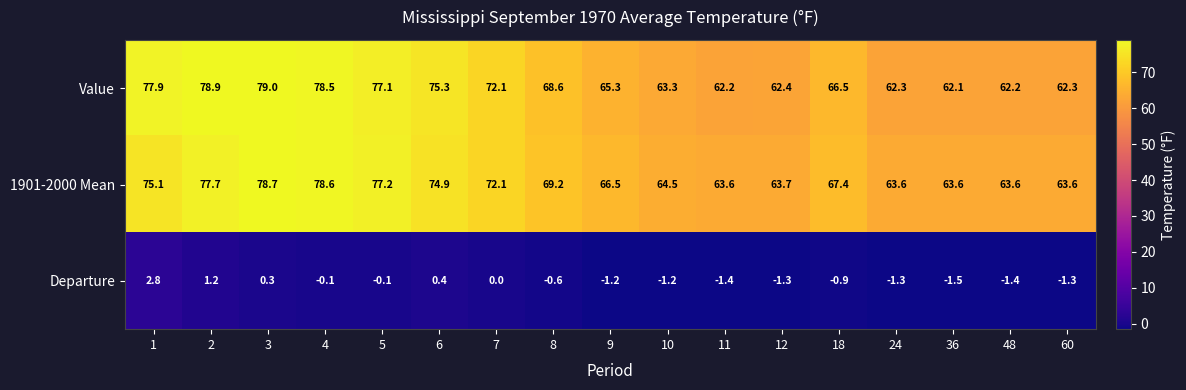

At which label does Departure reach its minimum?

36